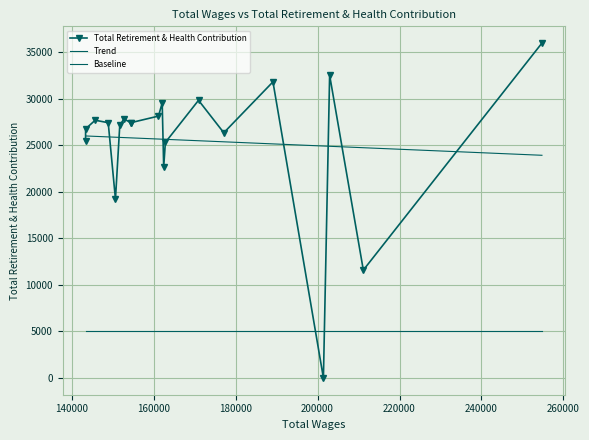

How many lines are shown in the chart?

3